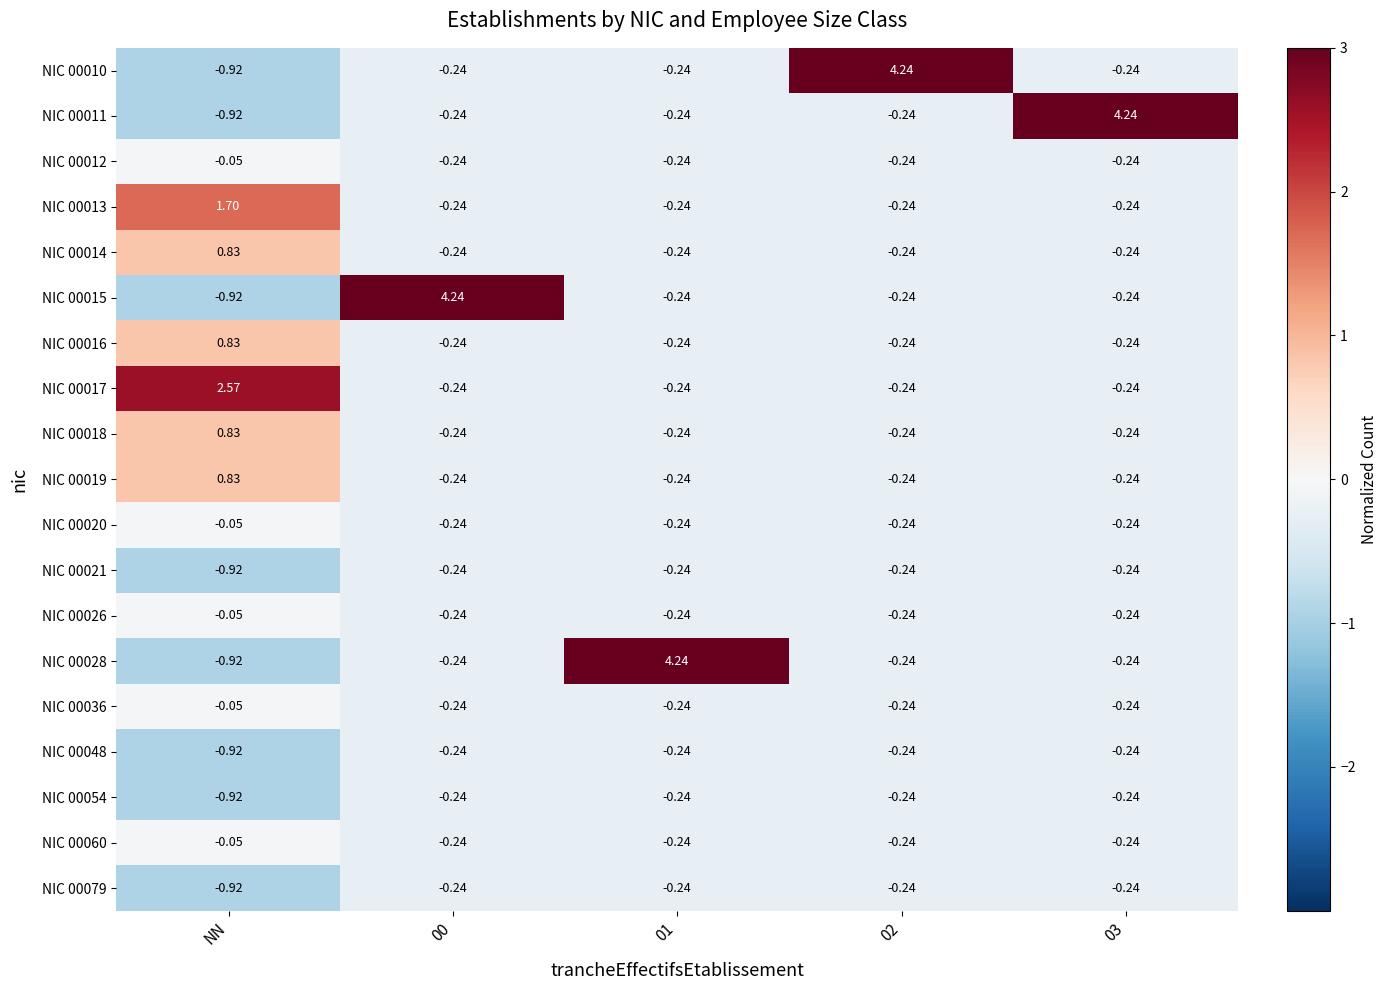

Where does the NIC 00016 series first go above 0?

NN